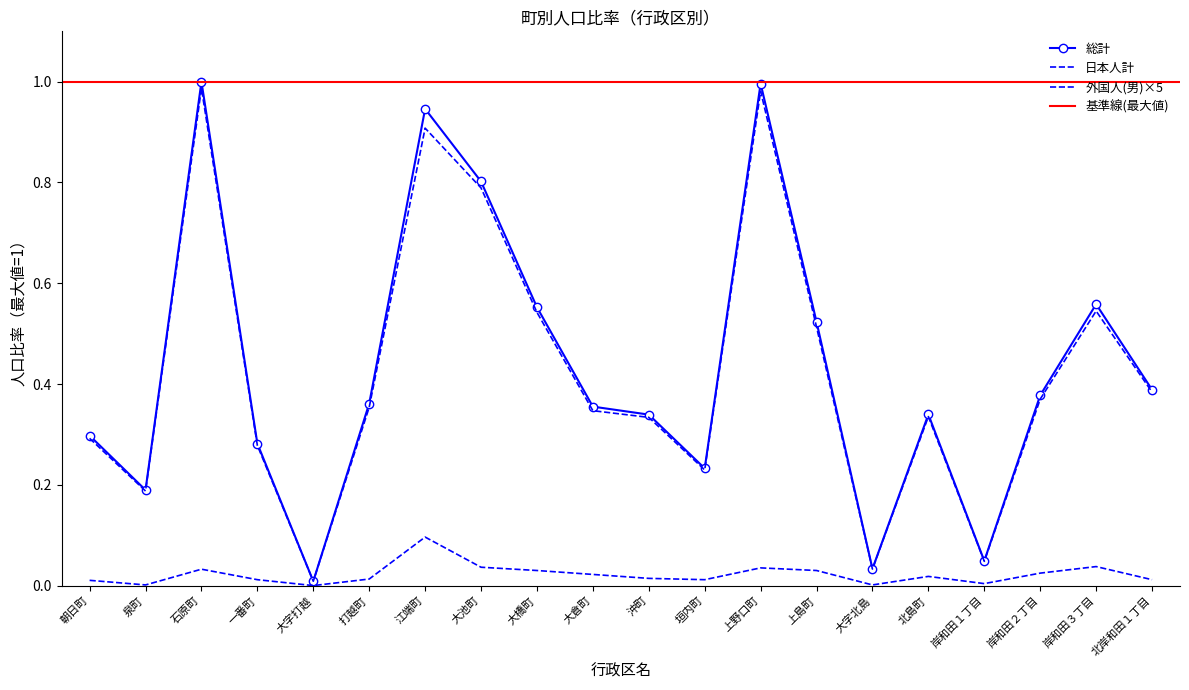

At 打越町, list the series in order from smallest to largest.

外国人(男), 日本人(男), 総計